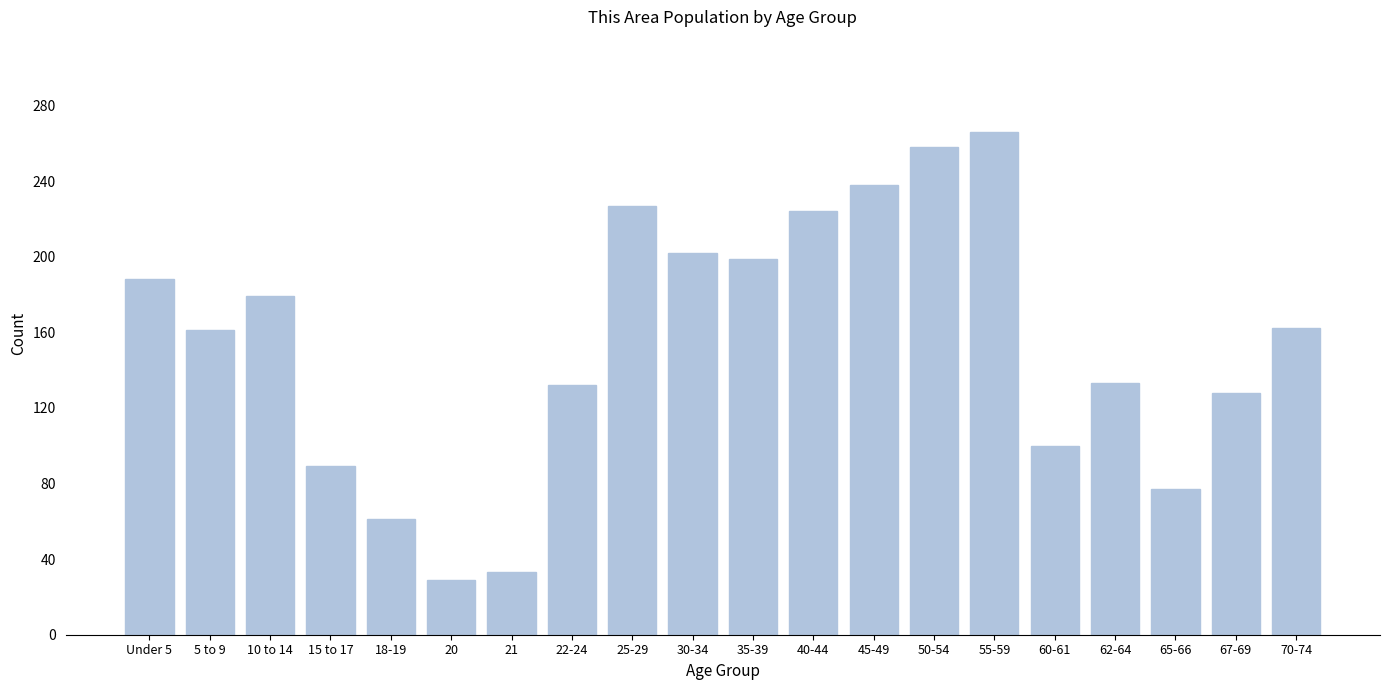

What is the approximate value at 40-44, to the nearest 5?

225